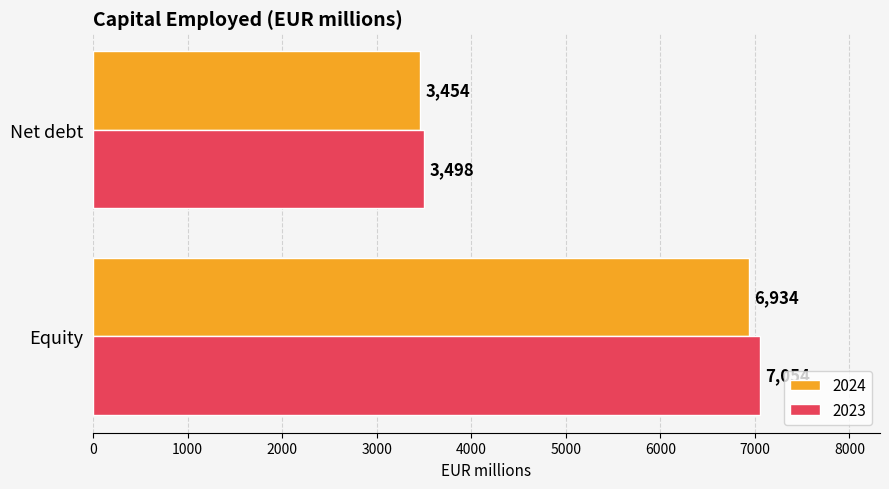

Is the value of 2024 at Net debt greater than the value of 2023 at Net debt?

No